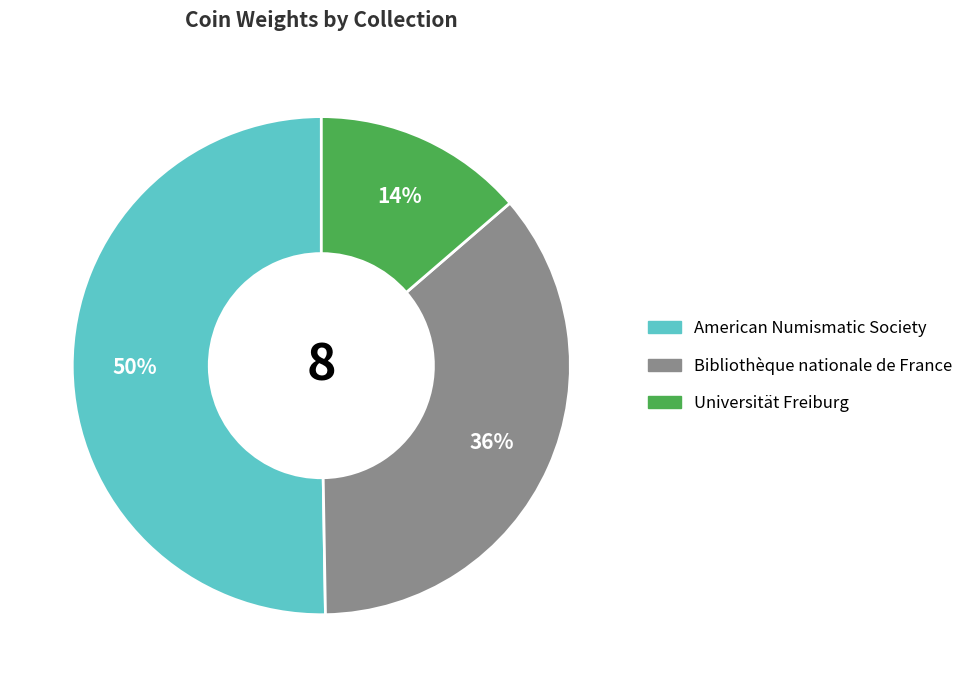

How many segments does this pie chart have?

3